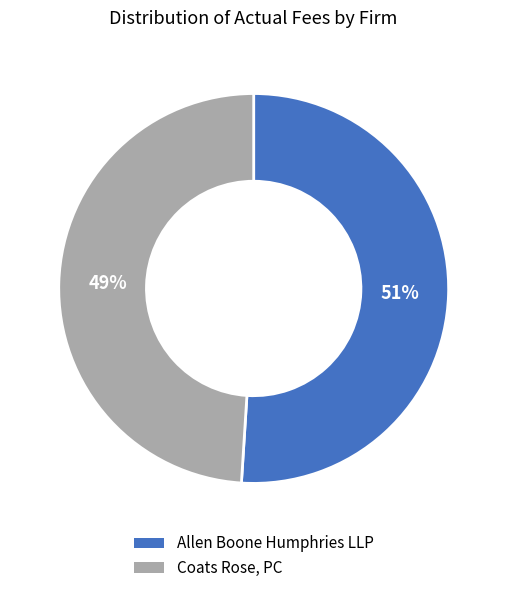

Which slice is the largest?

Allen Boone Humphries LLP